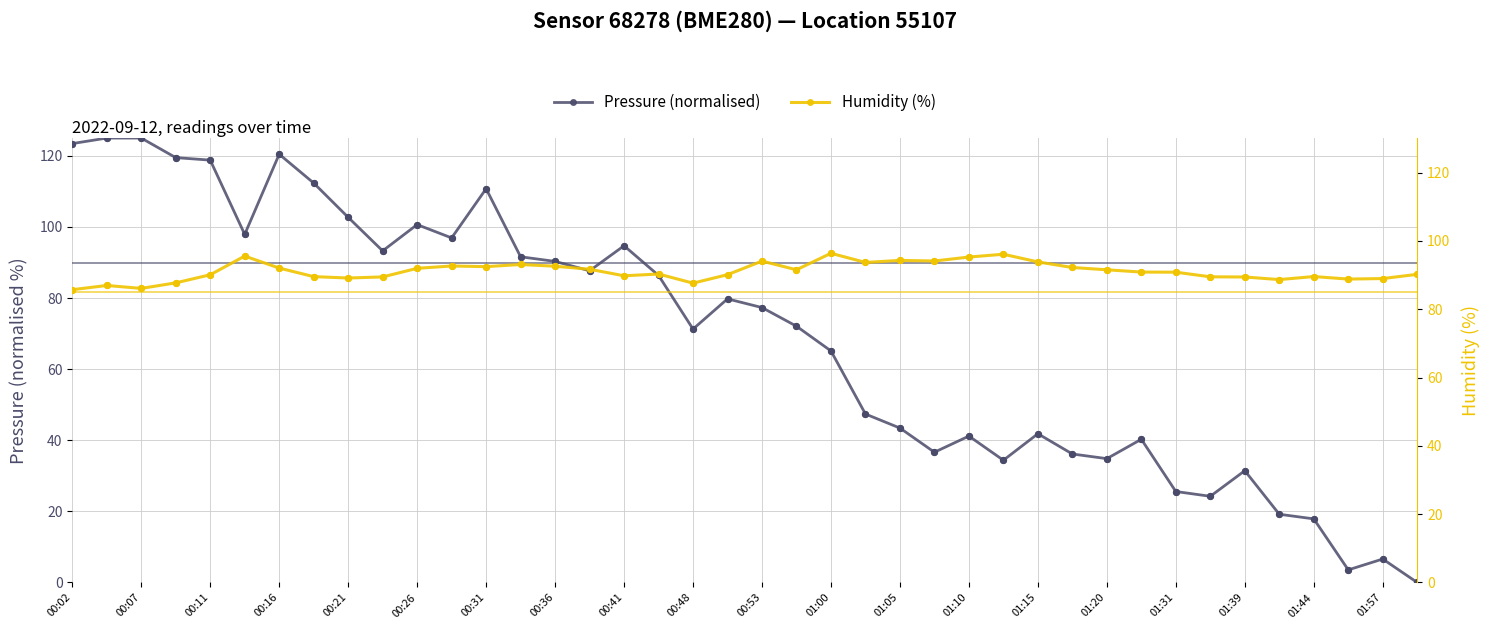

Which series contains the highest Y value?

Pressure (normalised)